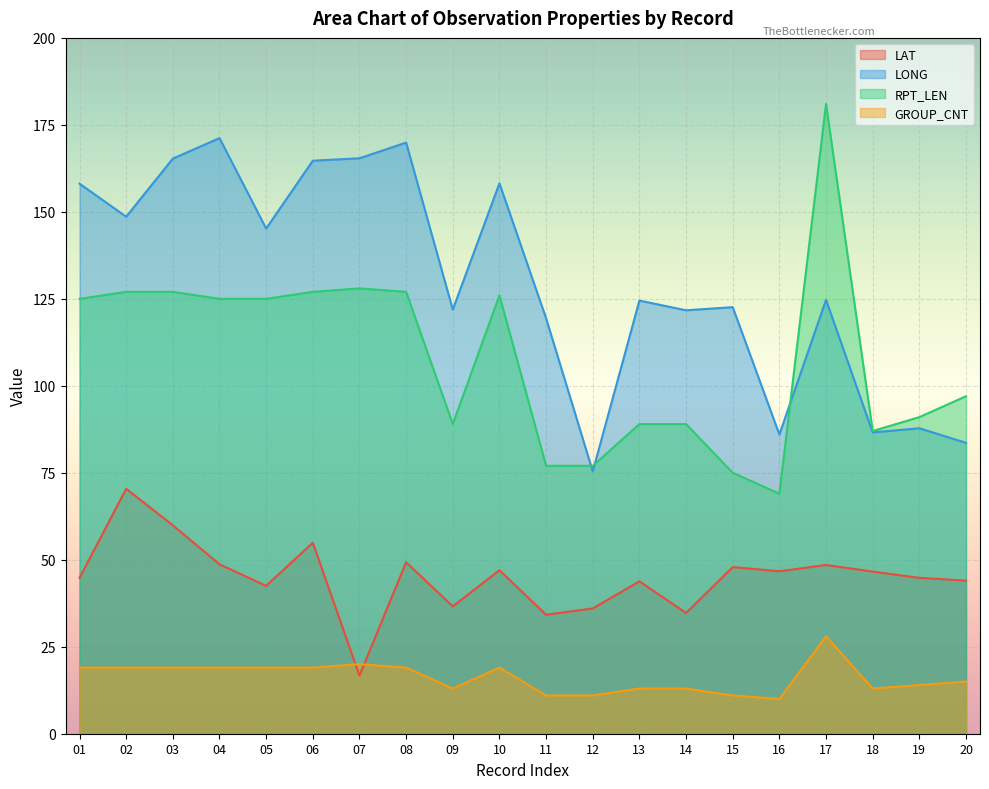

At which category does LAT reach its first local valley?

05